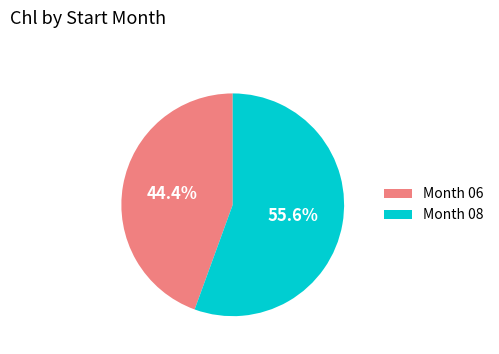

Count the number of slices in the pie.

2